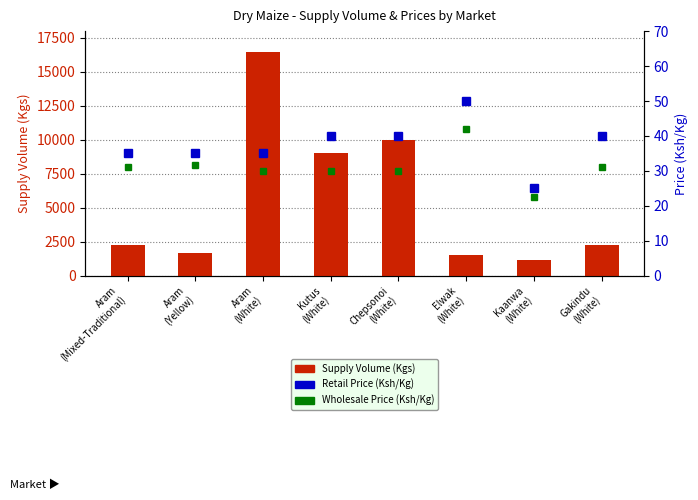

What is the maximum value for Retail Price (Ksh/Kg)?

50.0